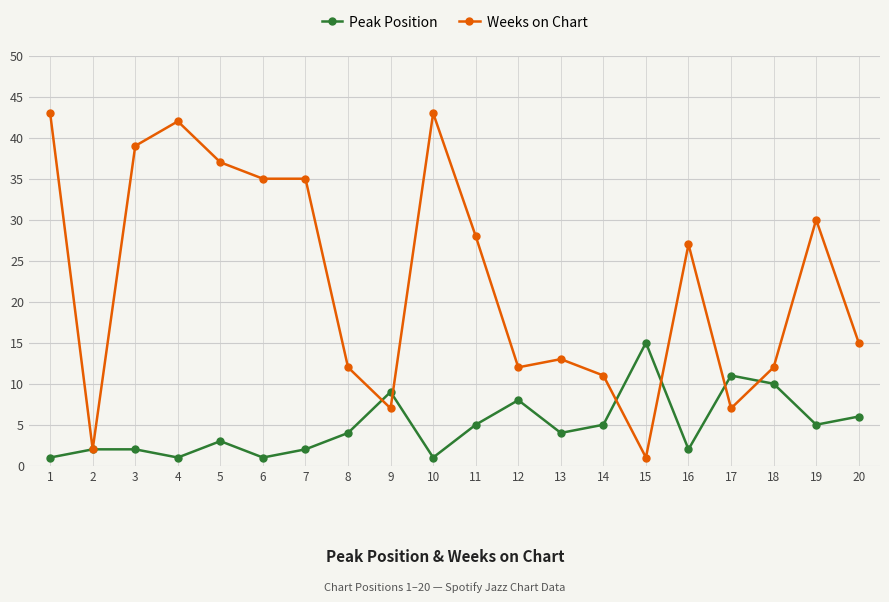

Reading left to right, extract all data points from this chart.

Peak Position: 1	2	2	1	3	1	2	4	9	1	5	8	4	5	15	2	11	10	5	6
Weeks on Chart: 43	2	39	42	37	35	35	12	7	43	28	12	13	11	1	27	7	12	30	15